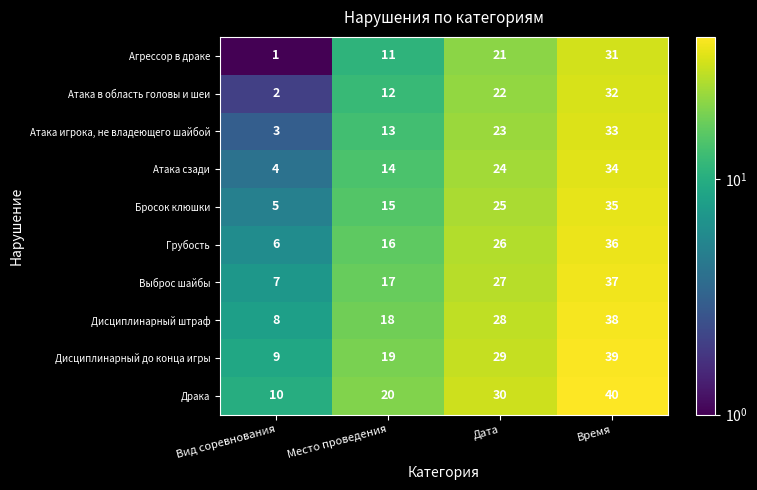

True or false: Дисциплинарный до конца игры has a value of 8 at Место проведения.

False